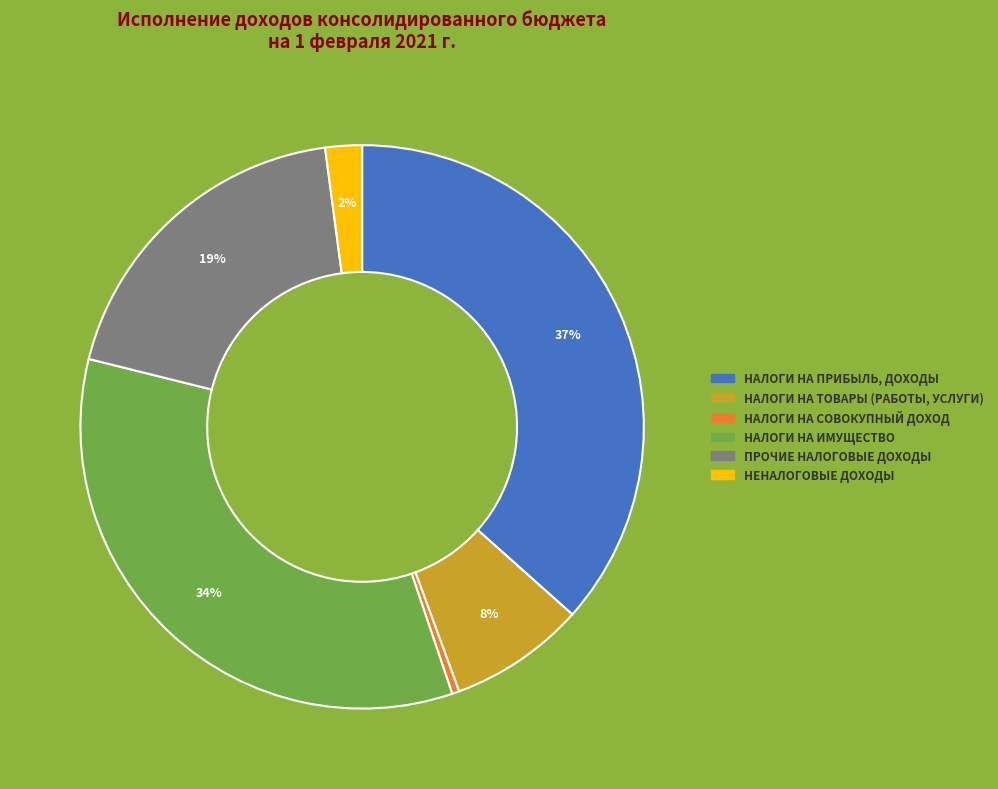

Does any single category account for the majority?

No